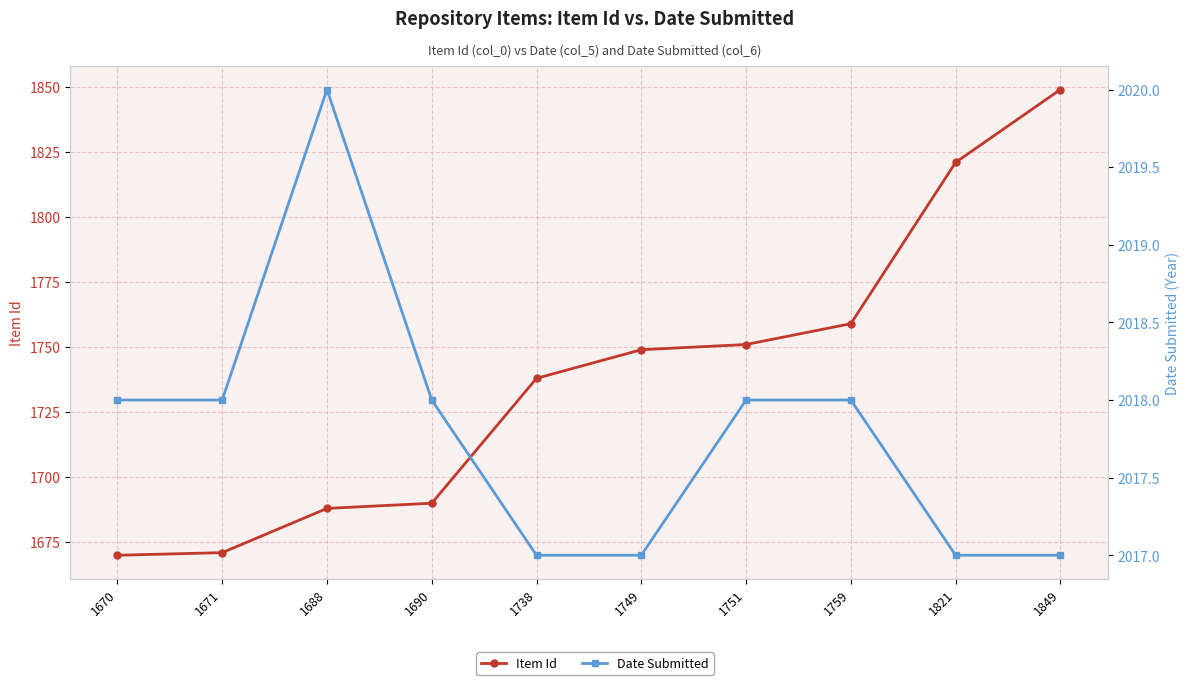

What is the value of the Item Id point at the 9th from the left?

1821